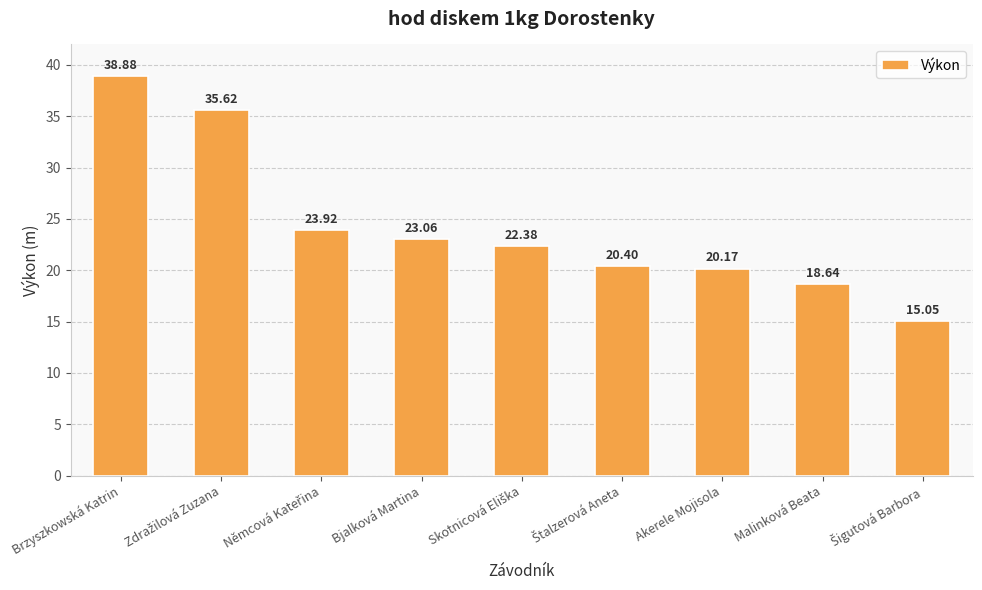

At which label does the data first exceed 22?

Brzyszkowská Katrin